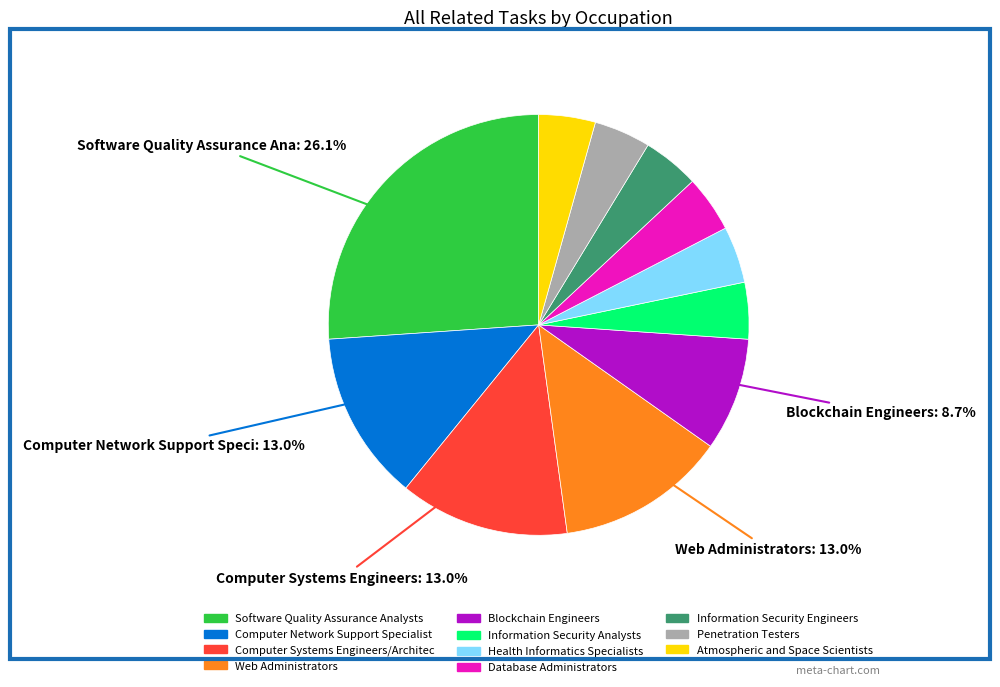

Is there any slice that represents more than half of the pie?

No